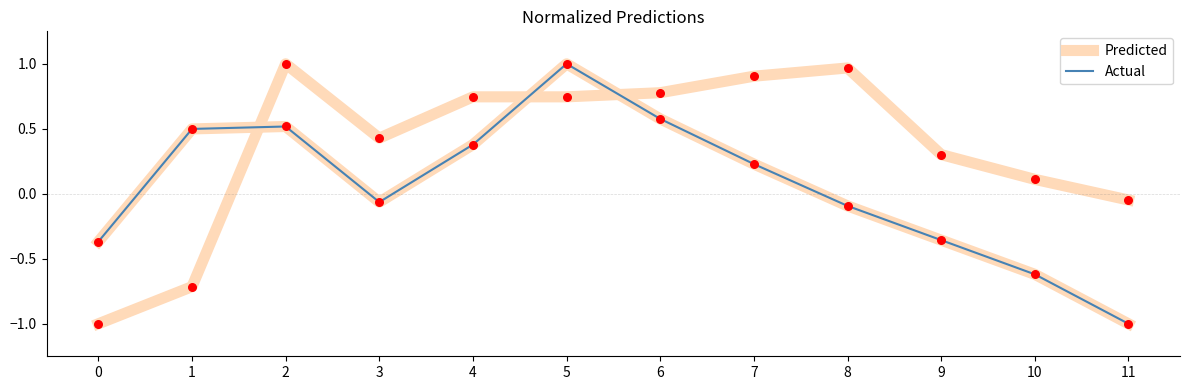

Which series reaches the maximum Y coordinate?

Predicted